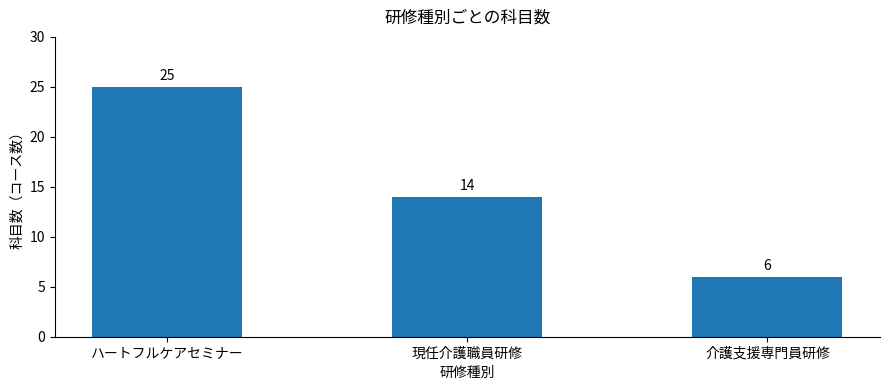

Rank the categories by value from highest to lowest.

ハートフルケアセミナー, 現任介護職員研修, 介護支援専門員研修